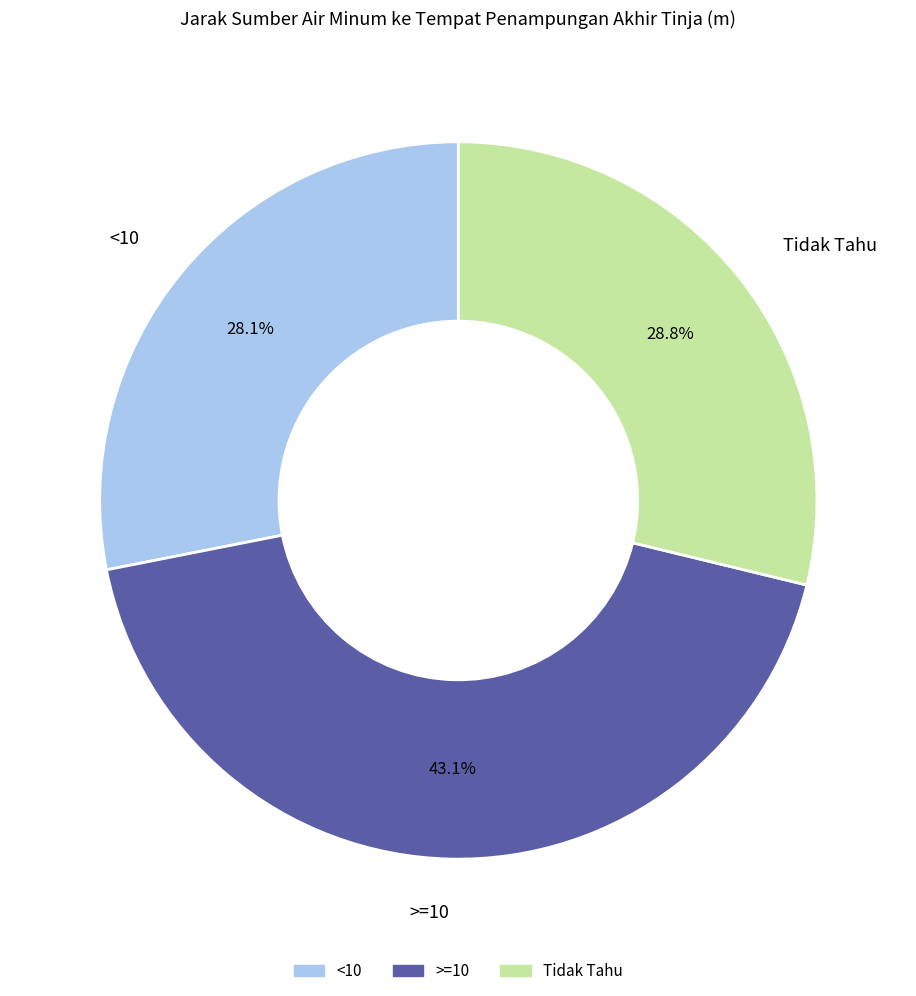

Which category has the biggest portion of the pie?

>=10